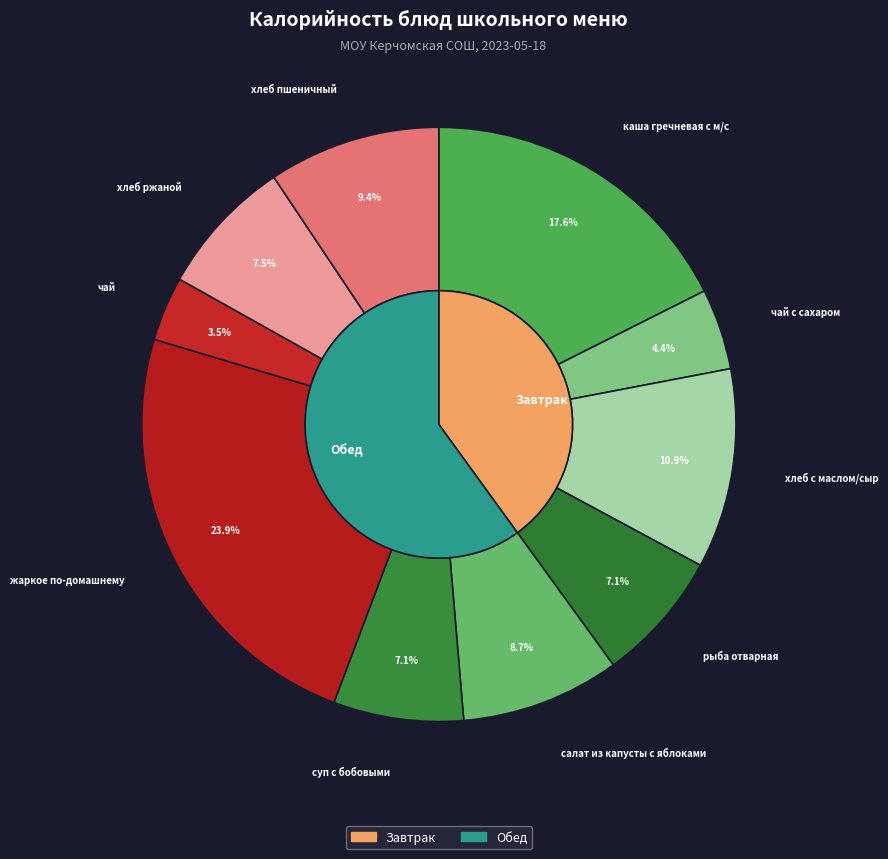

Count the number of slices in the pie.

10